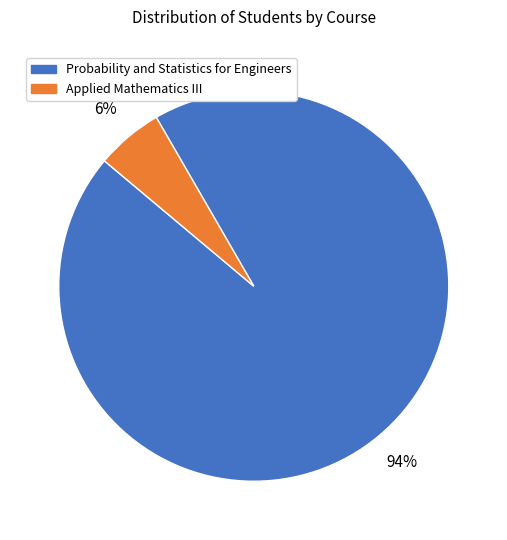

True or false: Probability and Statistics for Engineers accounts for 94% of the total.

True